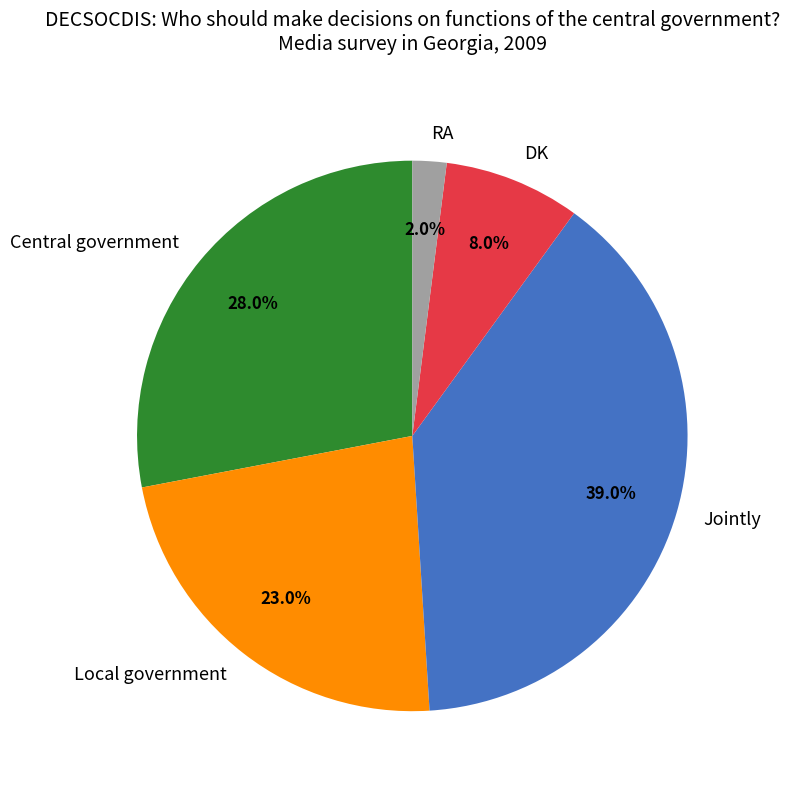

Which category has the smallest portion of the pie?

RA